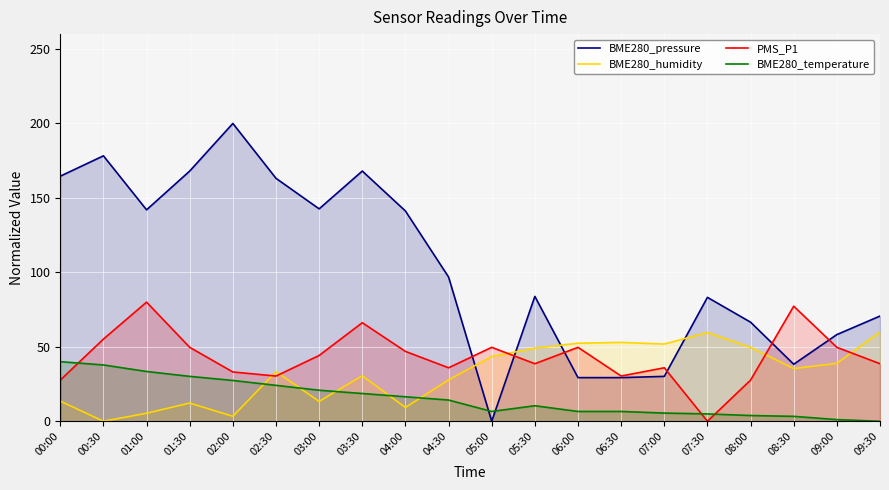

Count the number of data series in this chart.

4